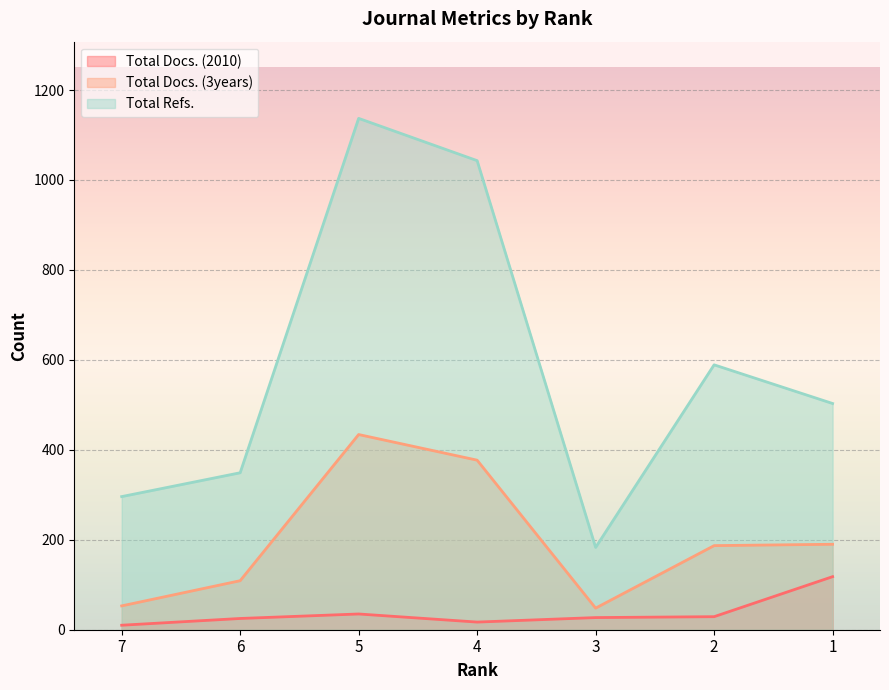

True or false: Total Refs. and Total Docs. (3years) intersect in this chart.

False